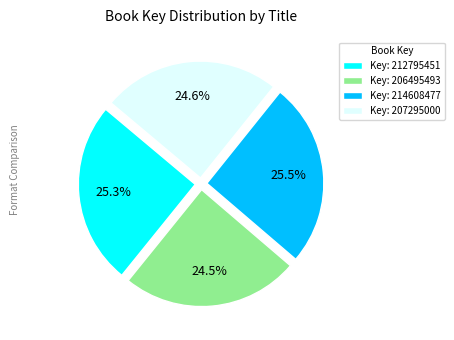

To the nearest percent, what is the difference between the largest and smallest slice percentages?

1%